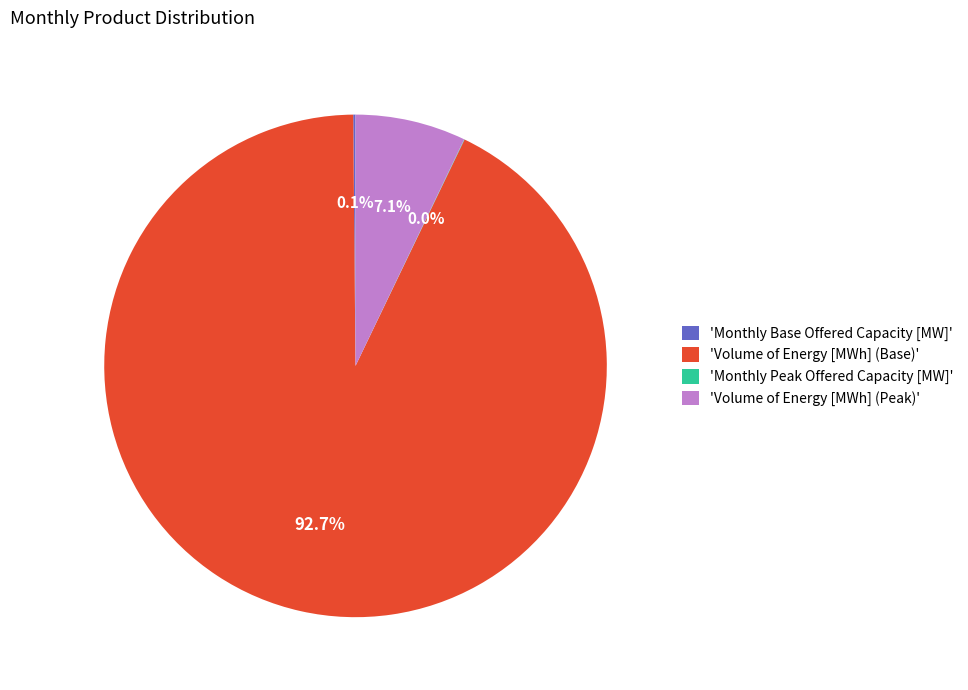

Is there a majority slice in this chart?

Yes